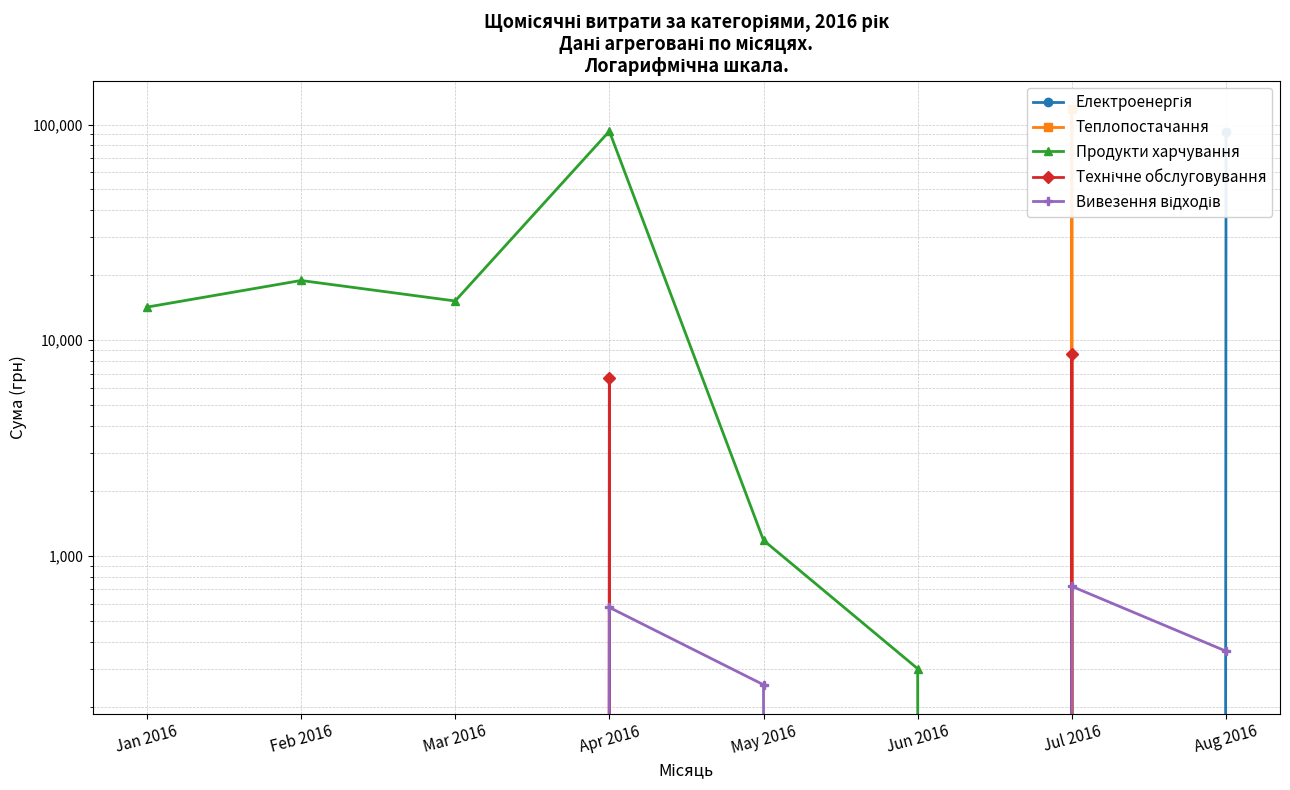

How many times do Теплопостачання and Продукти харчування cross each other?

1